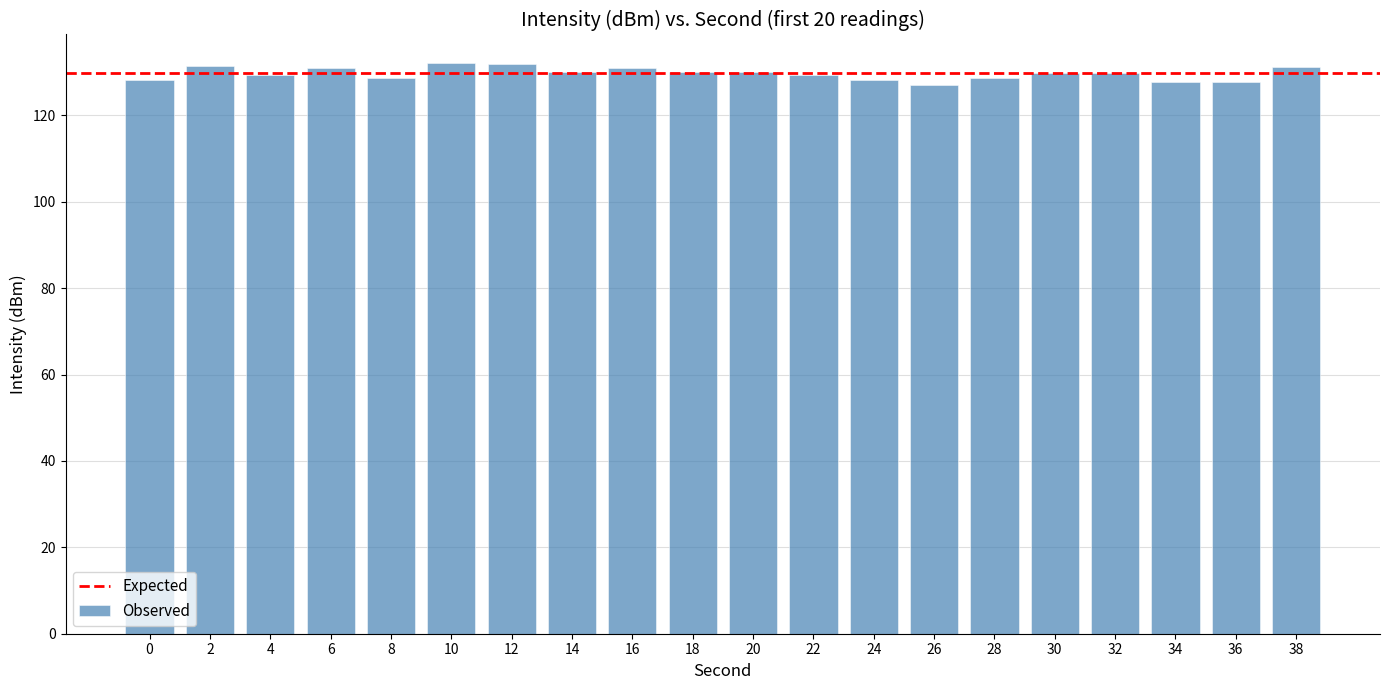

How many bars are there in total?

20